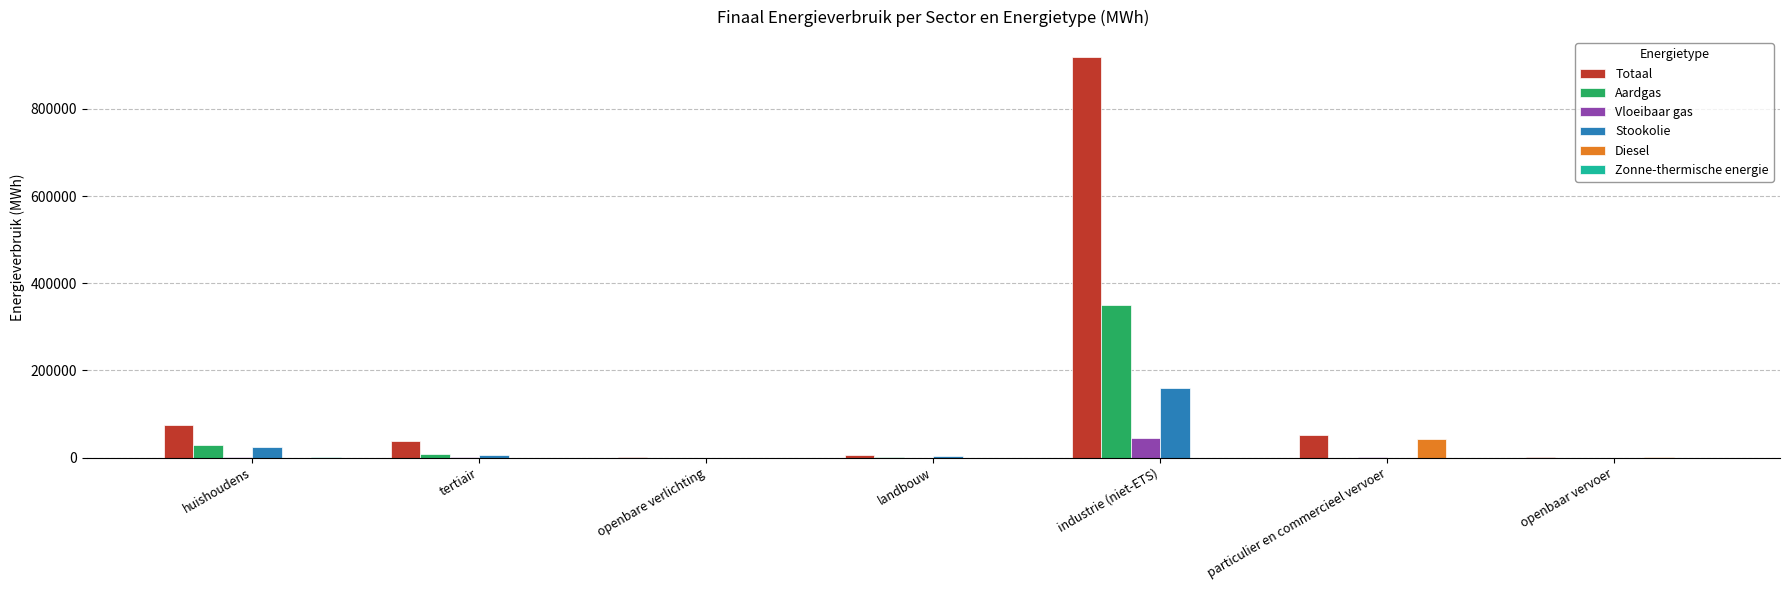

At which label does Totaal reach its peak?

industrie (niet-ETS)